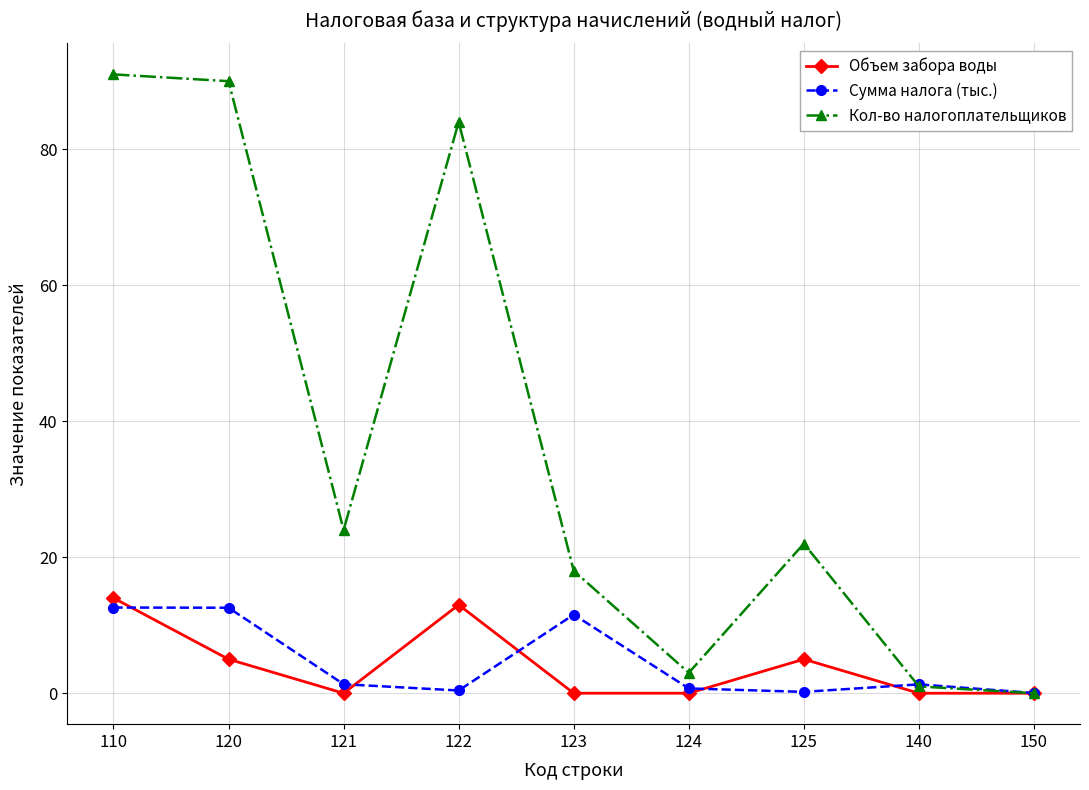

What is the value of the Кол-во налогоплательщиков point at the 8th from the left?

1.0